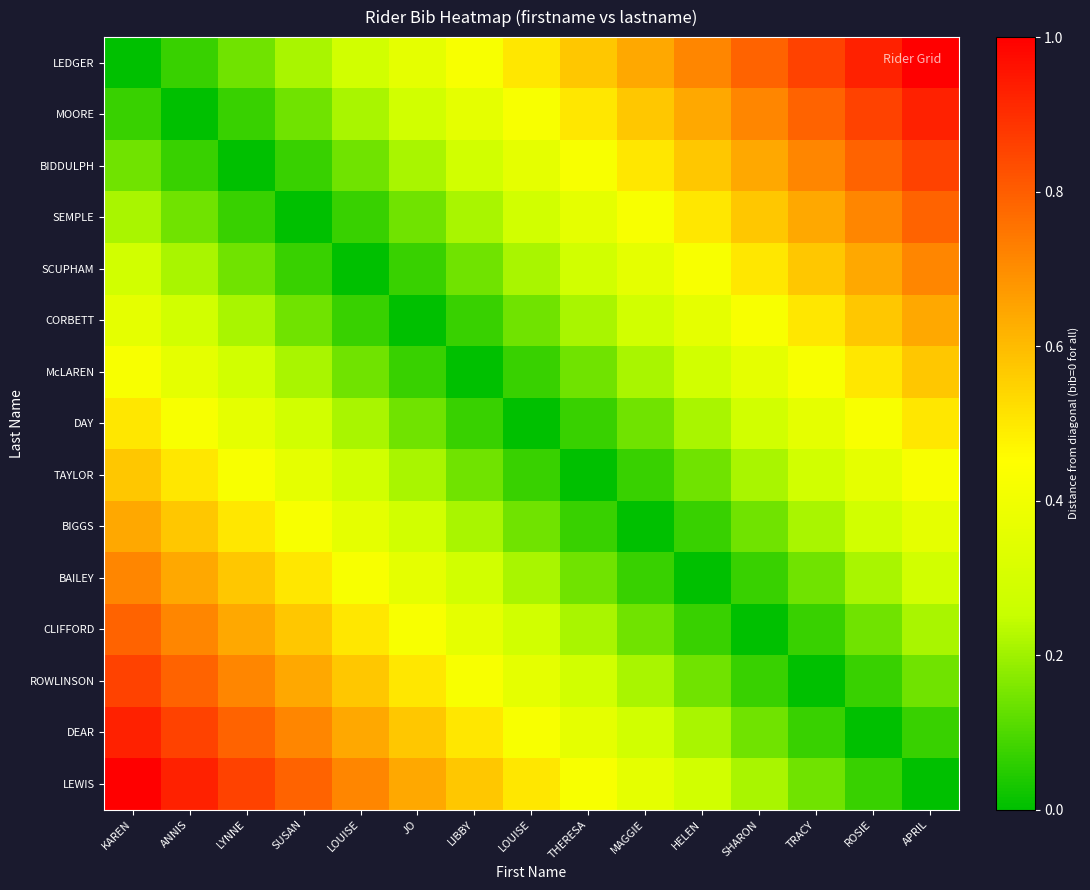

Which category has the lowest value across all series?

KAREN